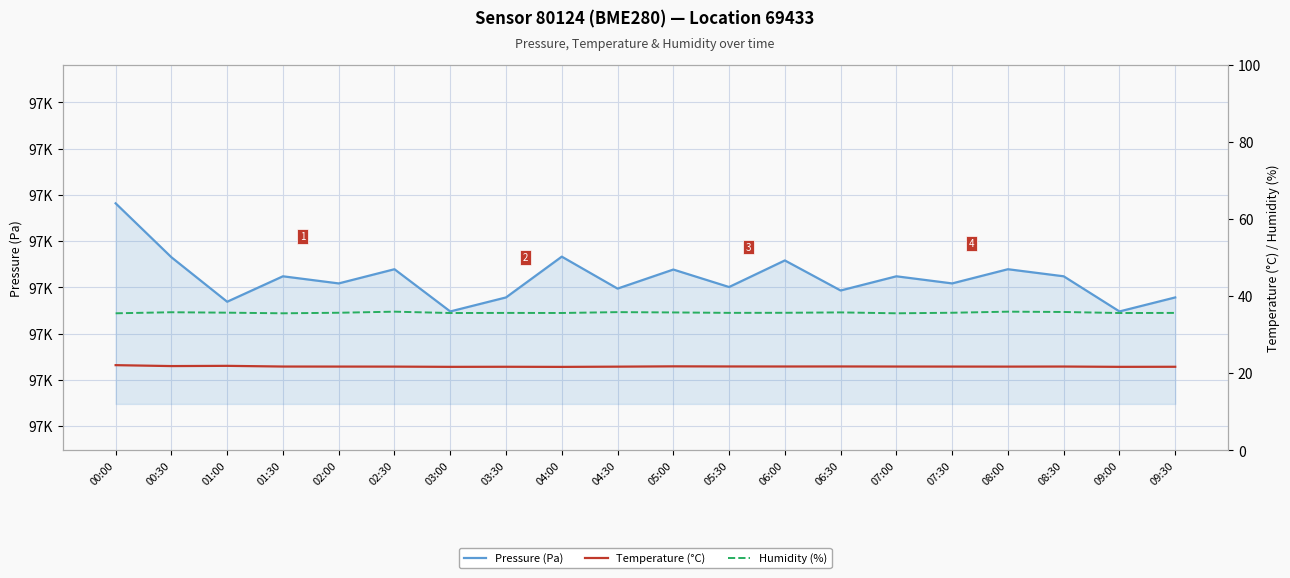

What is the minimum value for Pressure (Pa)?

97114.8